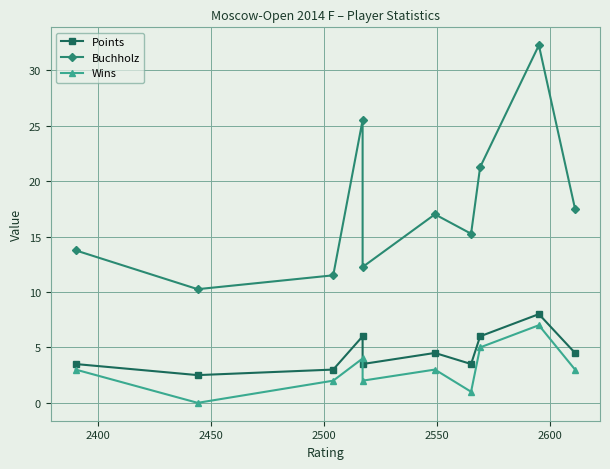

What is the difference between the maximum and second lowest values in the Points series?

5.0